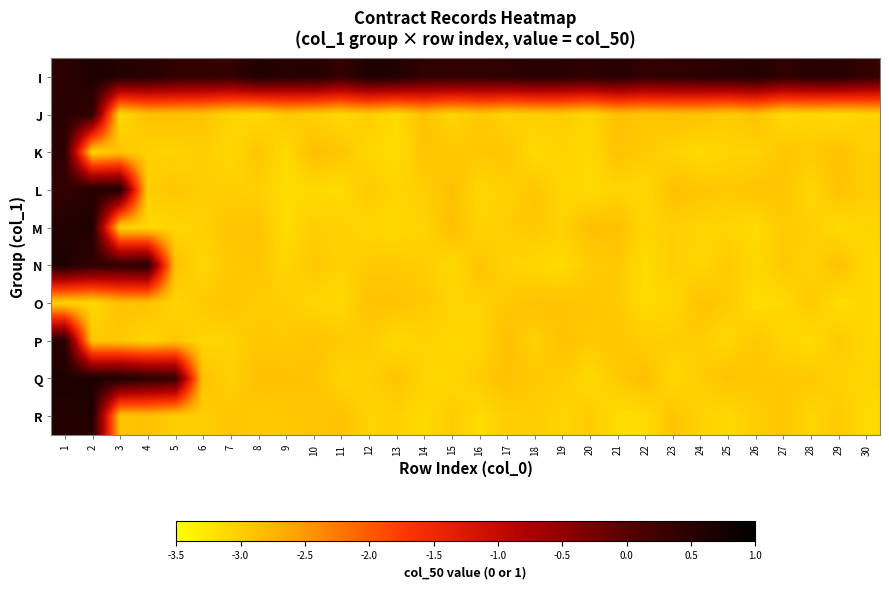

How many series are shown in this chart?

10